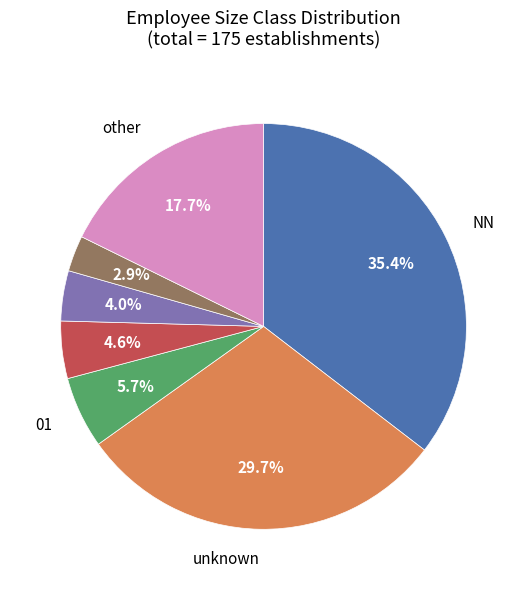

How many segments does this pie chart have?

7